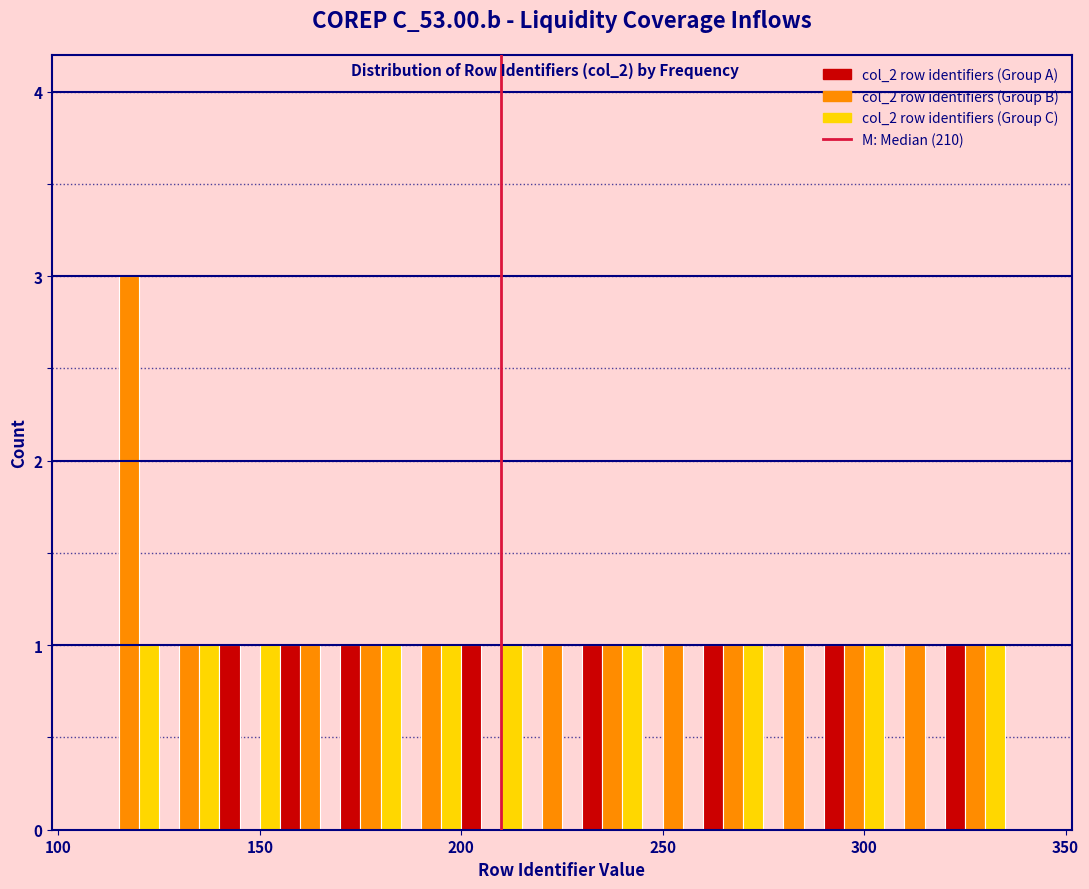

Read against the x-axis, roughly where is the centre of the tallest bar?

120